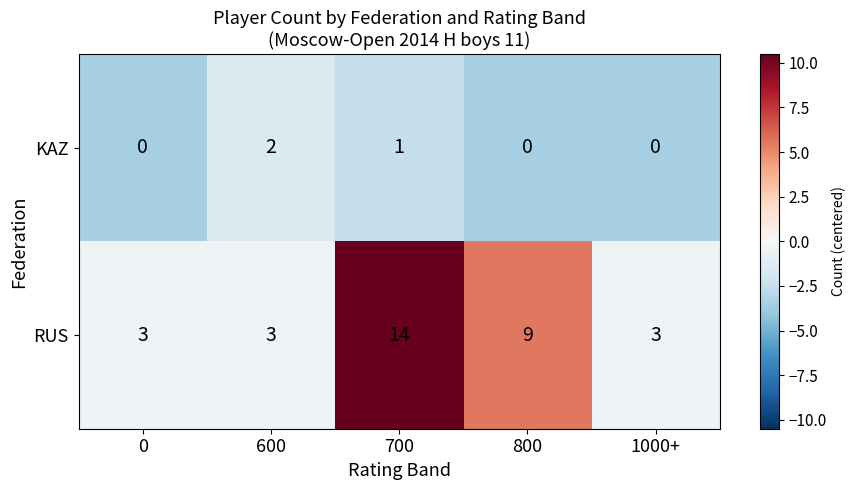

At which label is KAZ closest to 1?

700